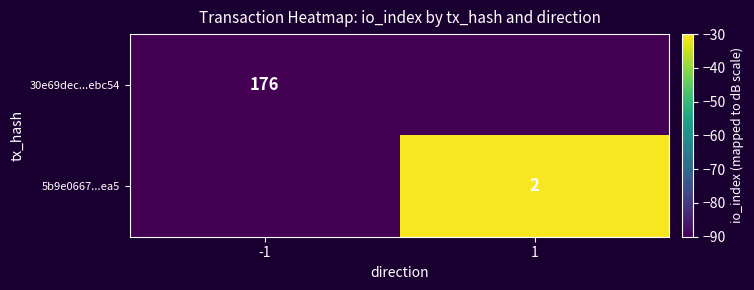

What is the total value across all series at 1?

-120.7